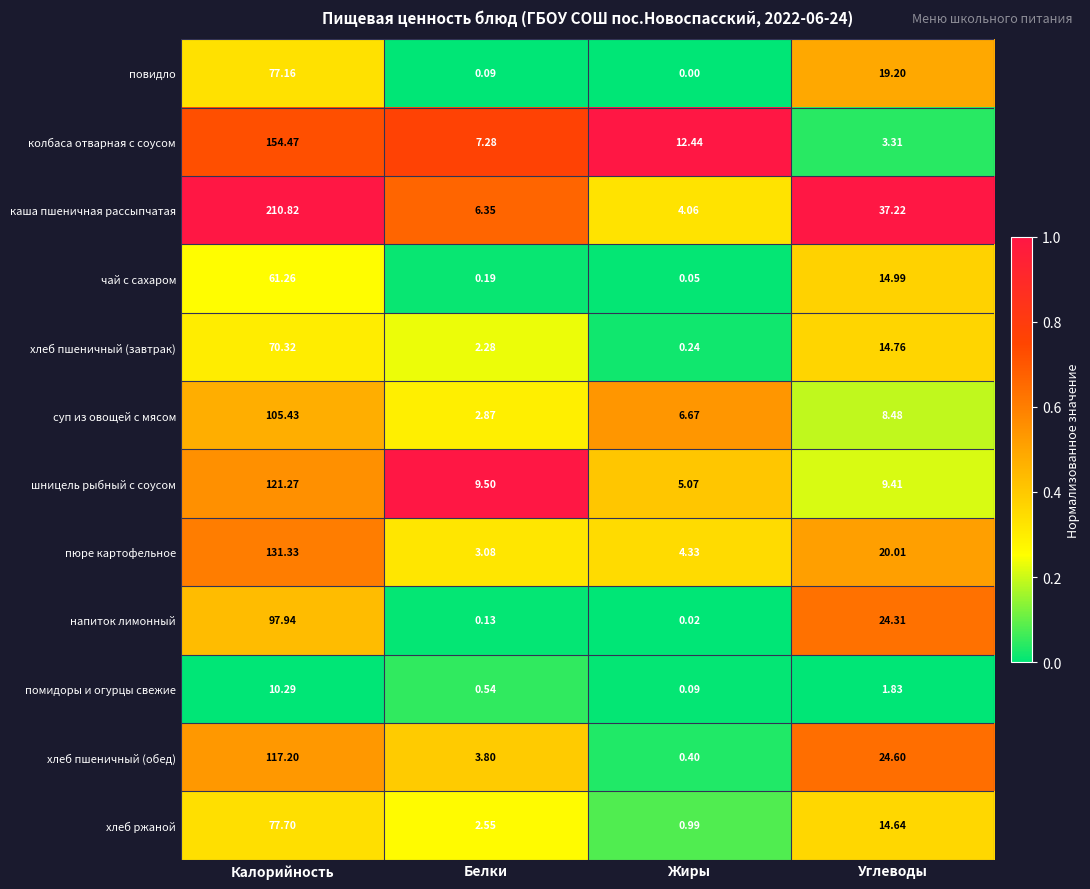

Where is напиток лимонный nearest to the value 48?

Углеводы